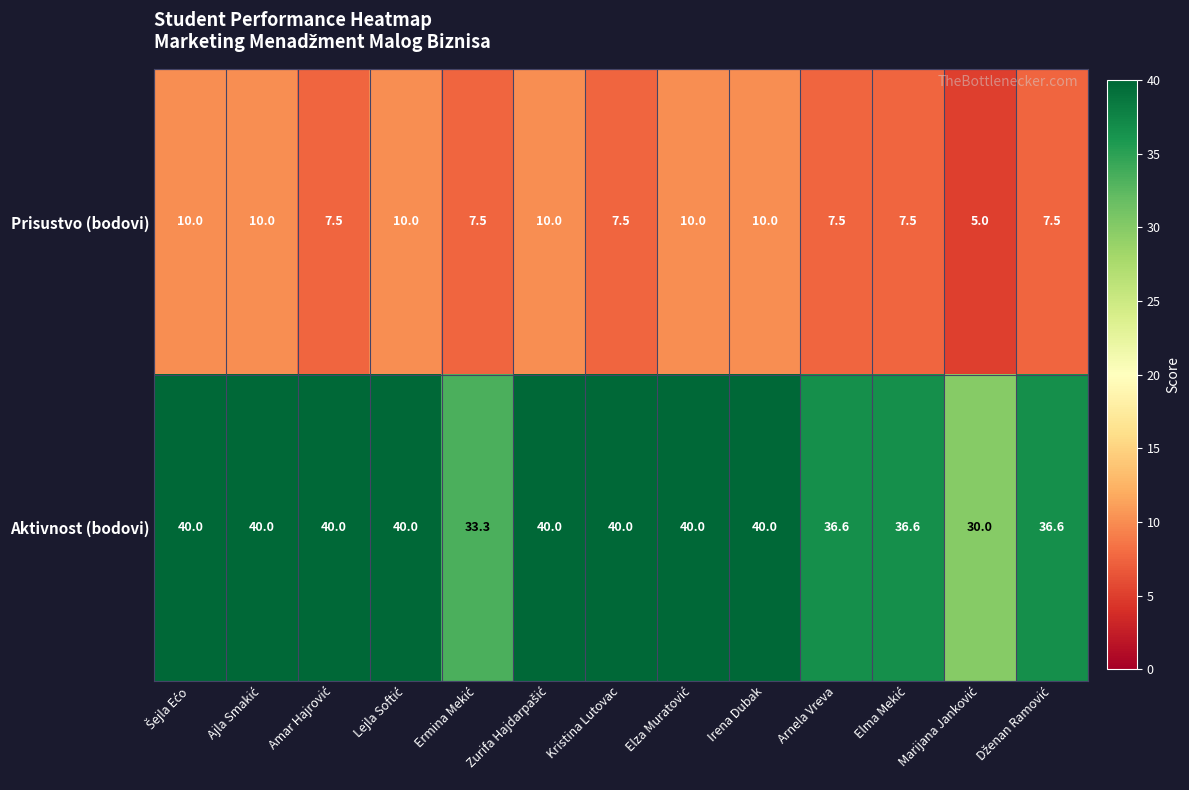

Which series has the largest total across all categories?

Aktivnost (bodovi)